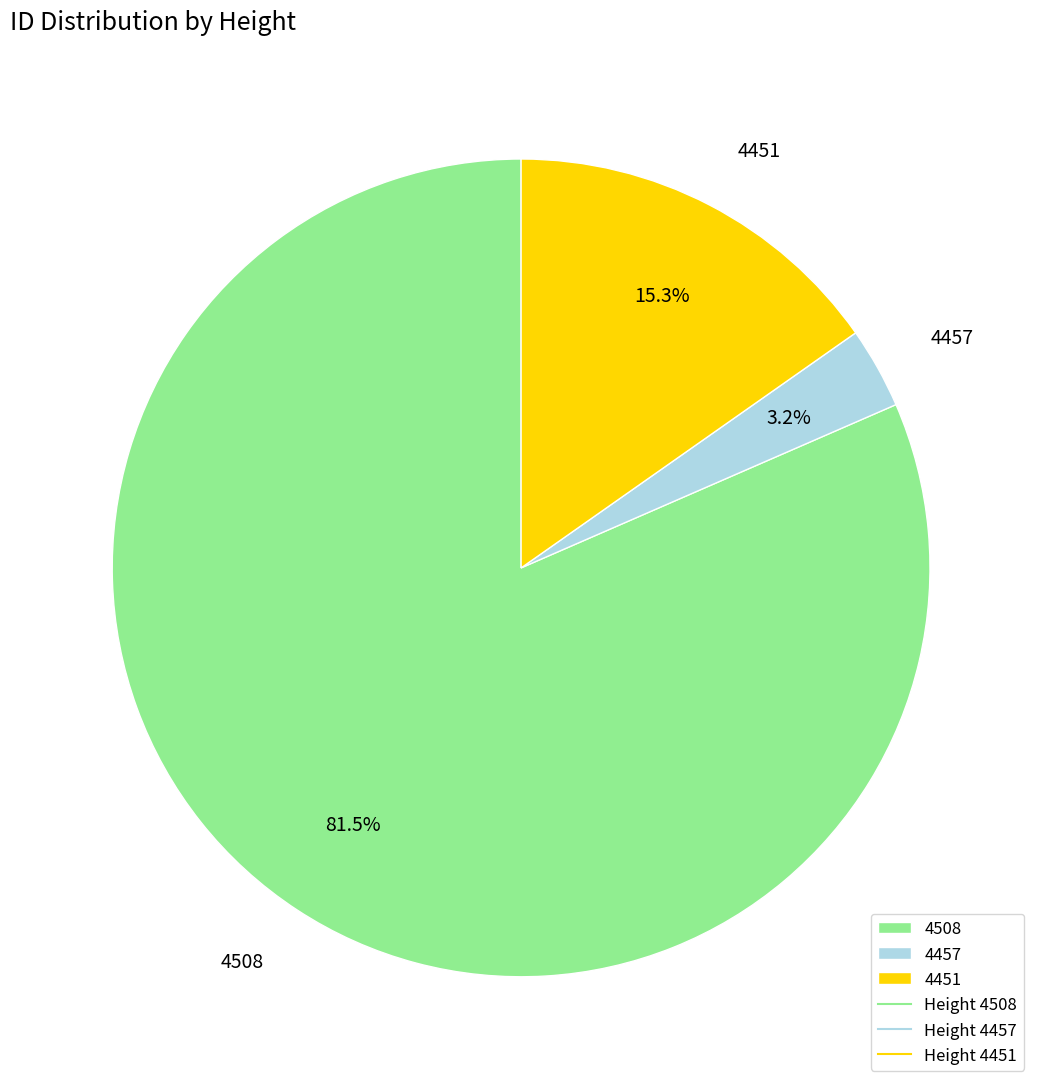

Which slice represents more than half of the pie?

4508